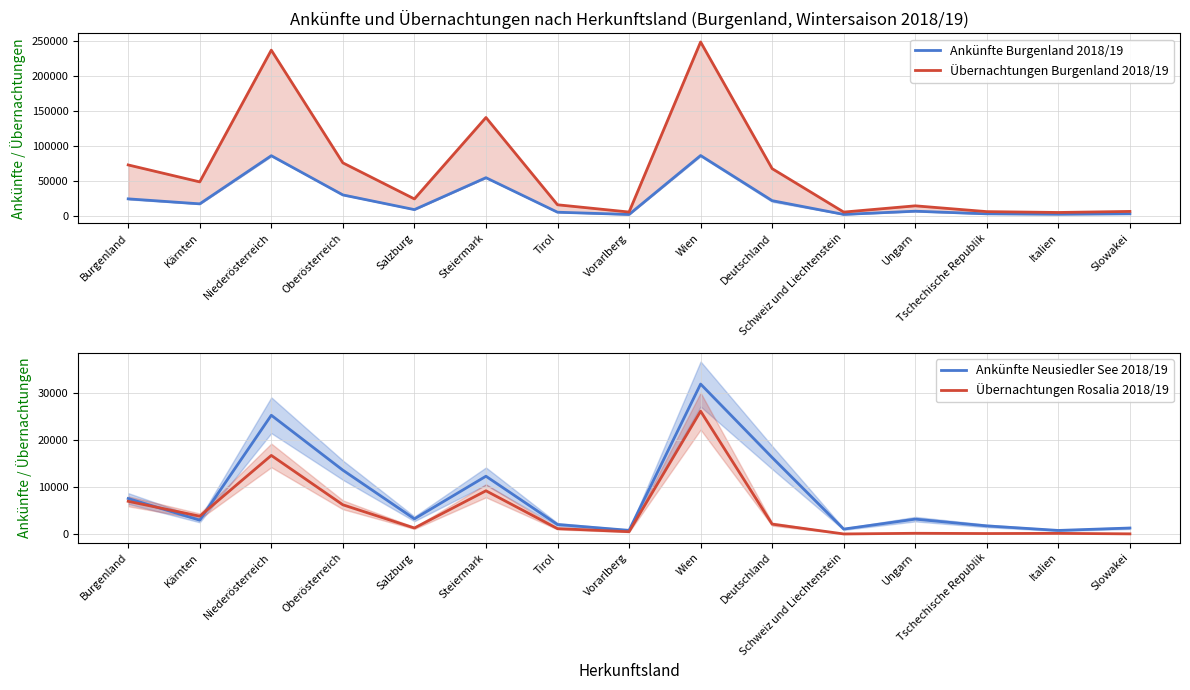

How many categories are shown in the chart?

15